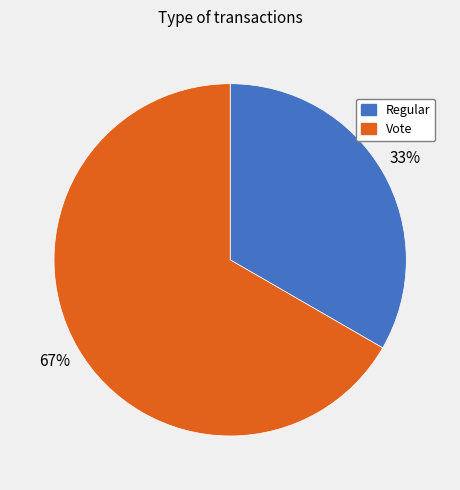

Combined, do Regular and Vote account for over 50%?

Yes